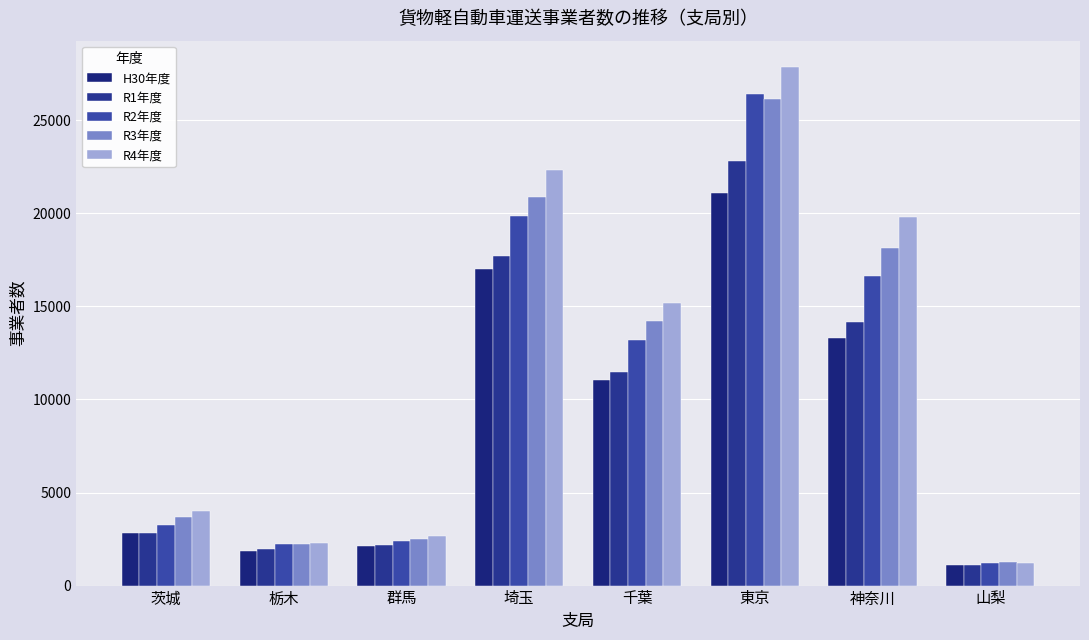

Reading right to left, what are all the values shown in this chart?

H30年度: 1112	13320	21072	11073	17002	2102	1883	2843
R1年度: 1097	14152	22825	11496	17710	2201	1989	2803
R2年度: 1236	16612	26397	13214	19886	2397	2220	3257
R3年度: 1259	18133	26170	14202	20908	2492	2234	3704
R4年度: 1203	19822	27888	15210	22327	2648	2313	4034